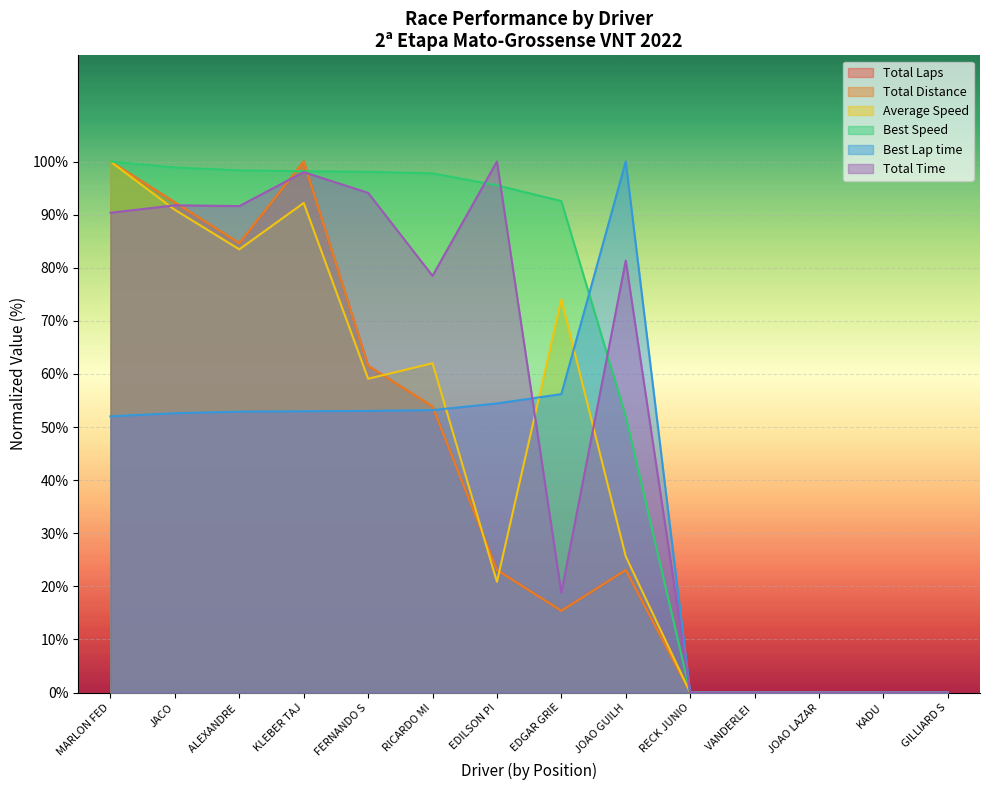

Where do Total Distance and Total Time first cross each other?

JACO and ALEXANDRE